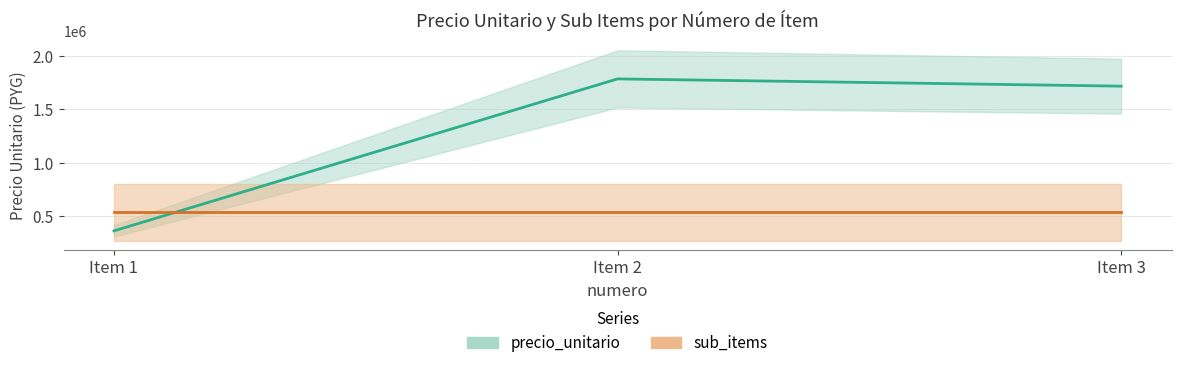

Reading left to right, extract all data points from this chart.

361250	1785000	1717000